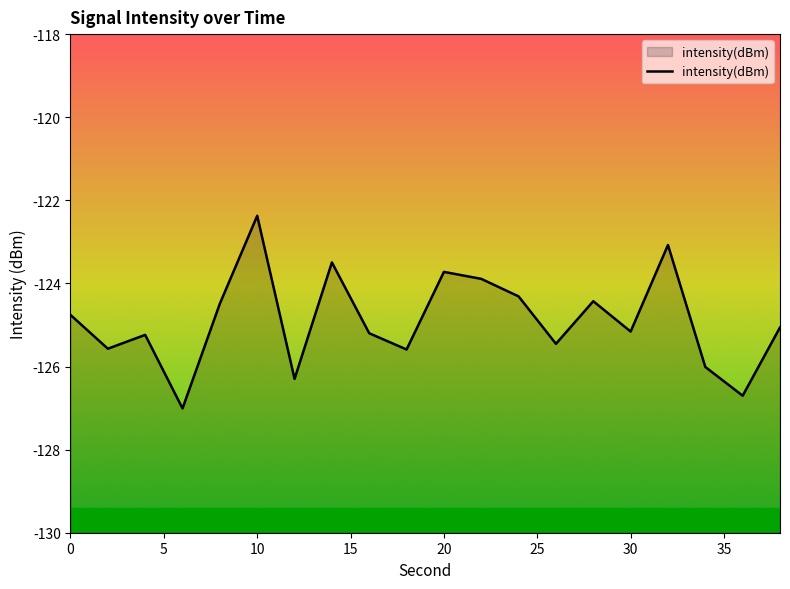

The value at 0 is -214.2. True or false?

False